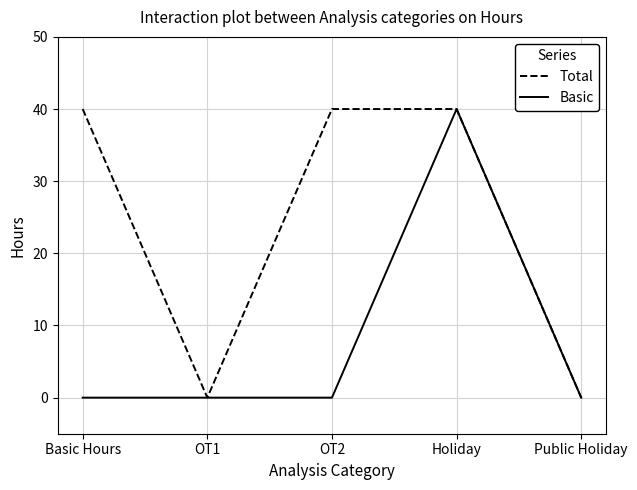

List the series in order of their overall mean, highest first.

Total, Basic